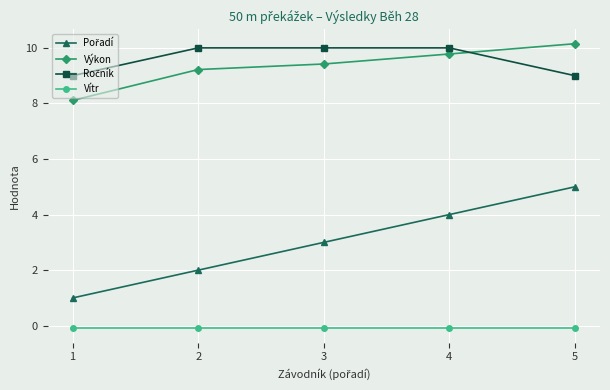

What is the total value across all series at 3?

22.3